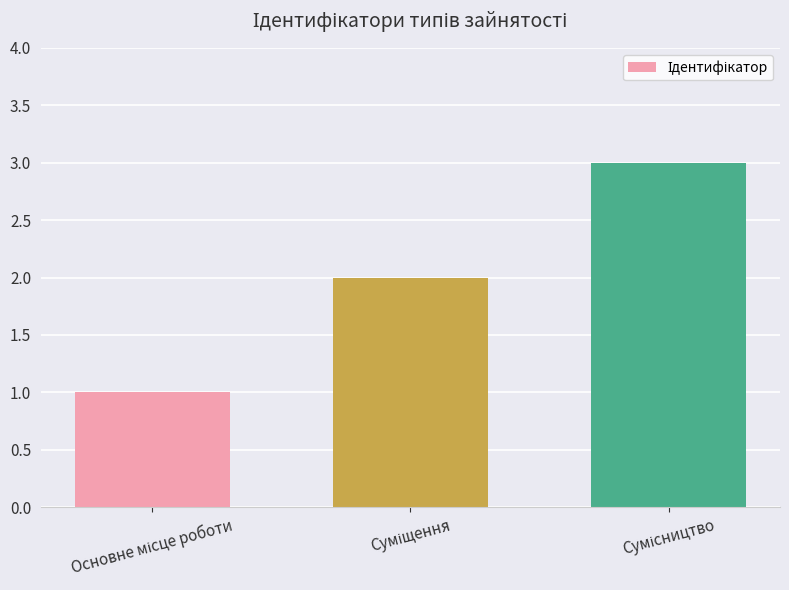

How many data points does each series have?

3